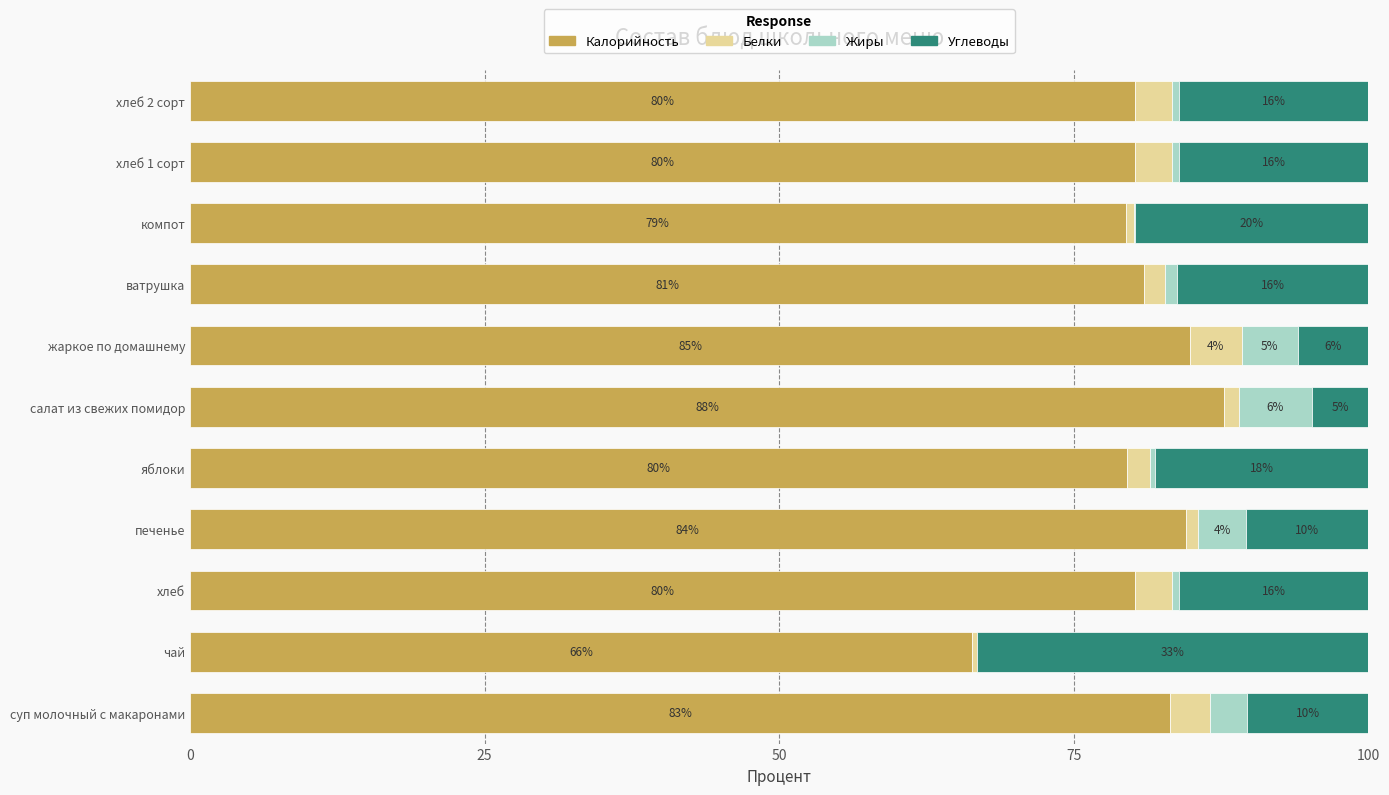

How many values in the Калорийность series exceed 80?

8